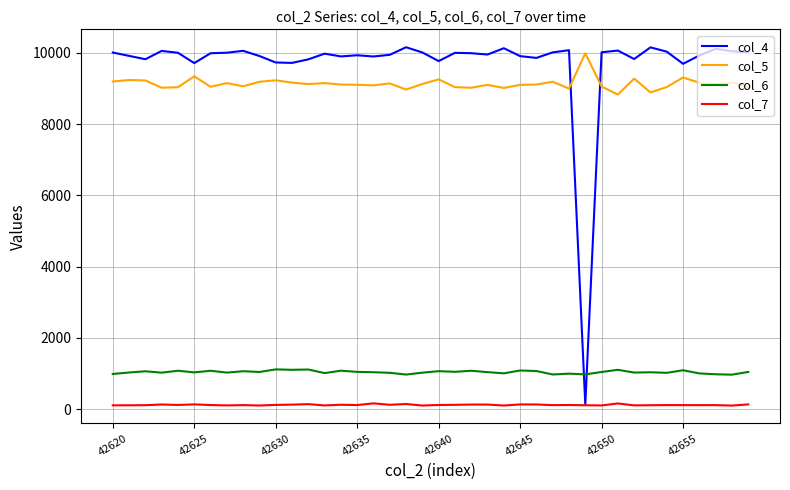

Which series has the largest range (max minus min)?

col_4